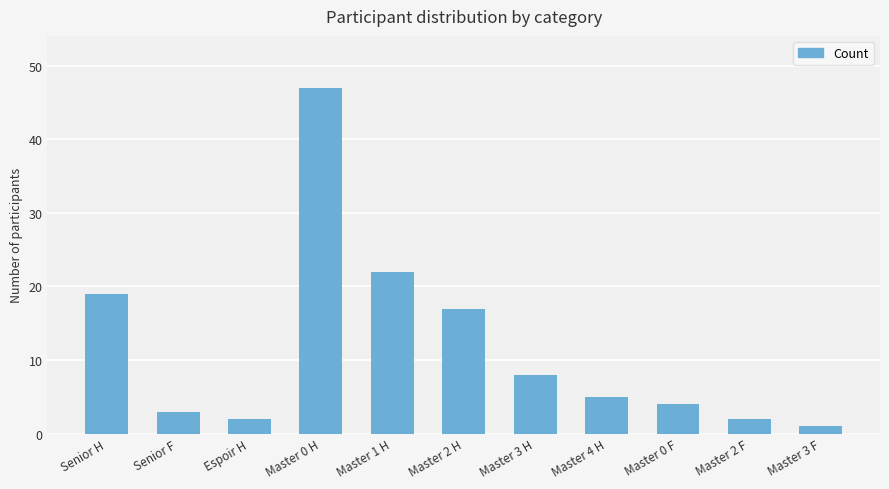

What is the greatest value displayed?

47